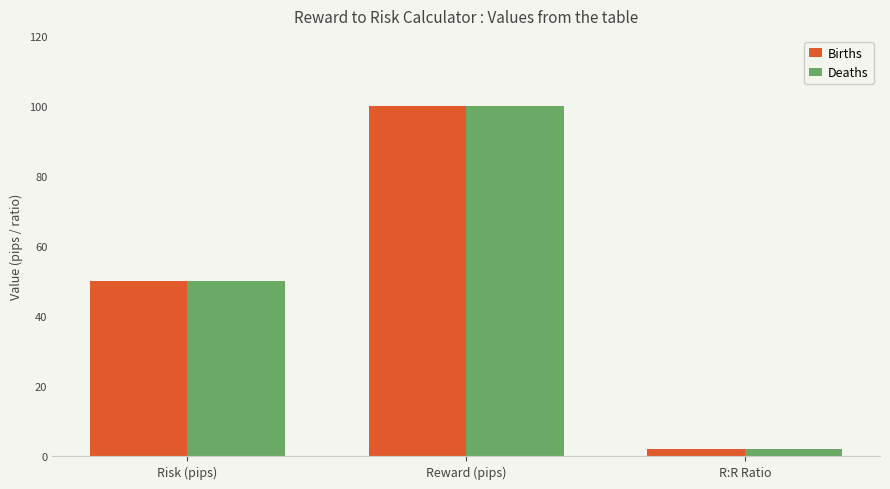

Where is Deaths nearest to the value 51?

Risk (pips)